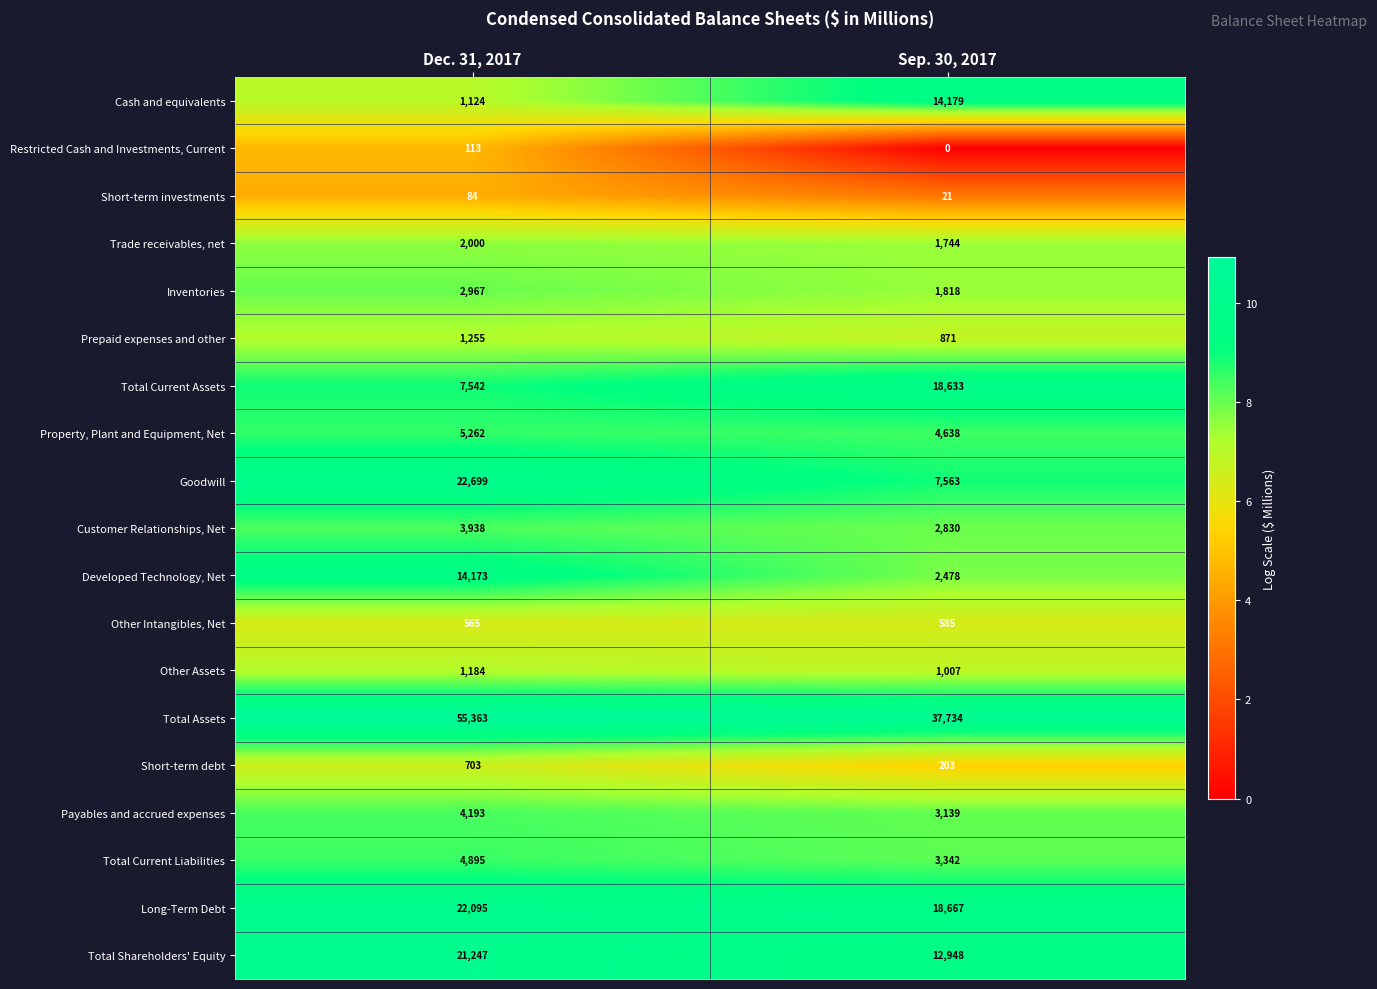

What is the sum of all Total Assets values?

93097